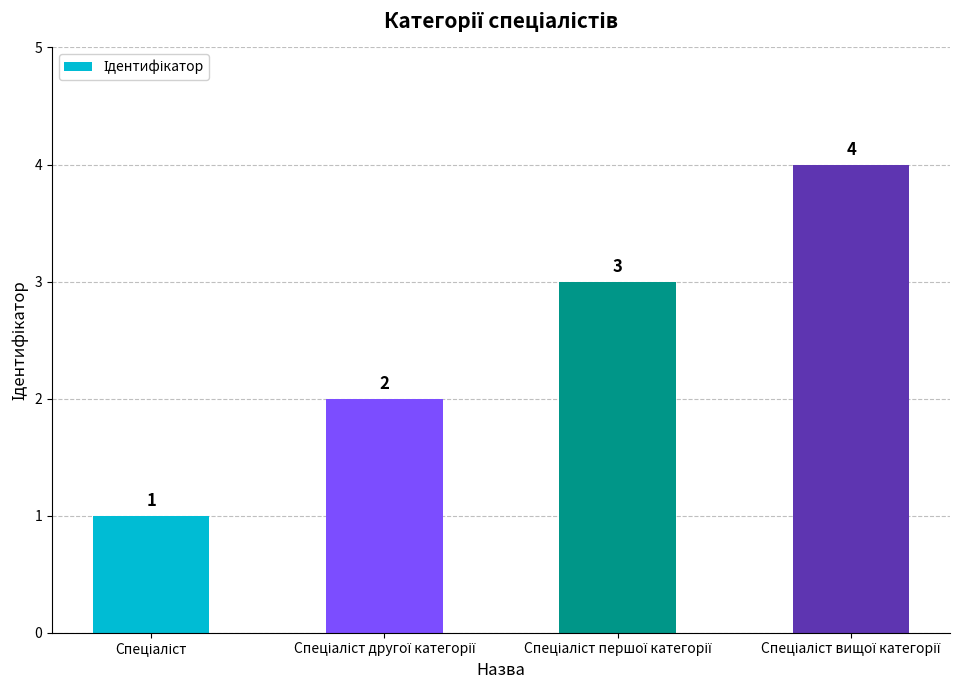

What is the sum of all values?

10